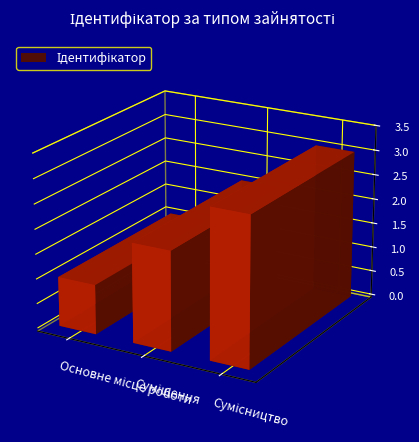

What is the label of the 3rd bar from the left?

Сумісництво